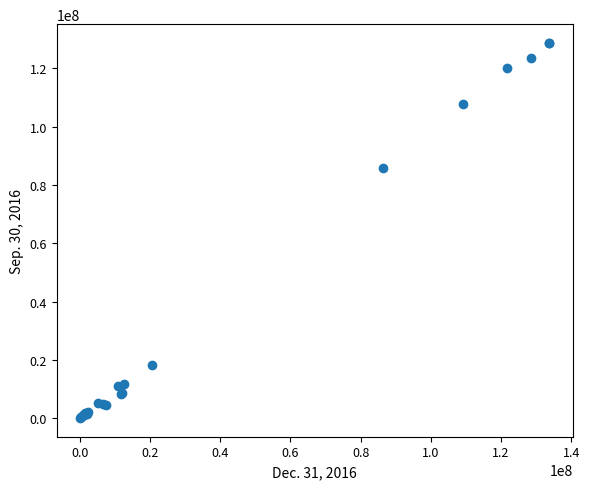

What Y value in the scatter plot is closest to 64382500?

85938000